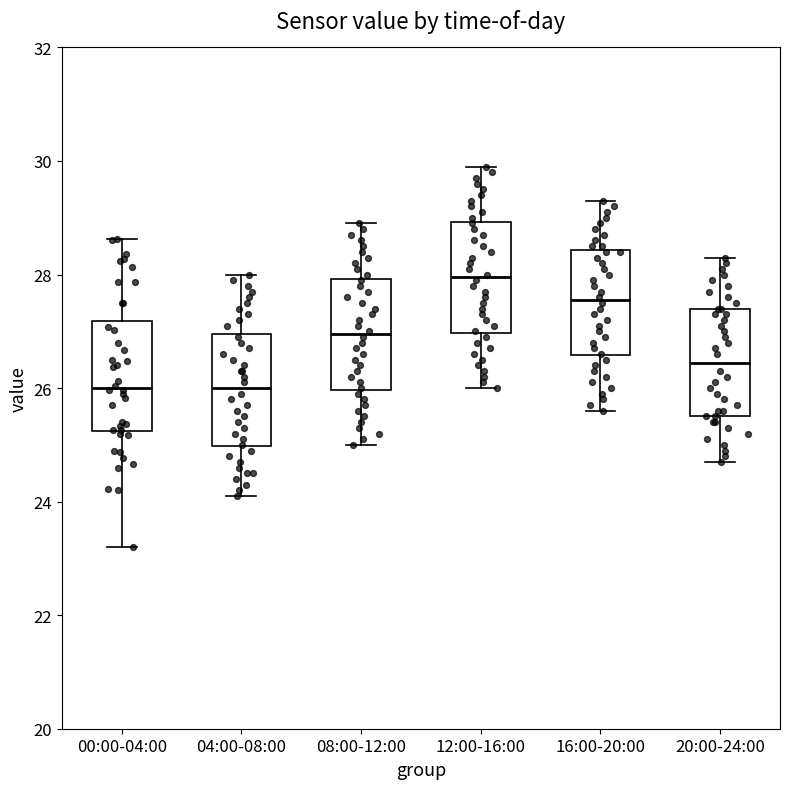

Reading left to right, read every box against the y-axis: the position of its median line, the range the box covers, and the ends of its whiskers. The values are not printed on the chart, so give them approximately, as read against the axis.

00:00-04:00: median 26.0, box 25.2 to 27.2, whiskers 23.2 to 28.6
04:00-08:00: median 26.0, box 25.0 to 27.0, whiskers 24.2 to 28.0
08:00-12:00: median 27.0, box 26.0 to 28.0, whiskers 25.0 to 29.0
12:00-16:00: median 28.0, box 27.0 to 29.0, whiskers 26.0 to 30.0
16:00-20:00: median 27.6, box 26.6 to 28.4, whiskers 25.6 to 29.4
20:00-24:00: median 26.4, box 25.6 to 27.4, whiskers 24.8 to 28.4